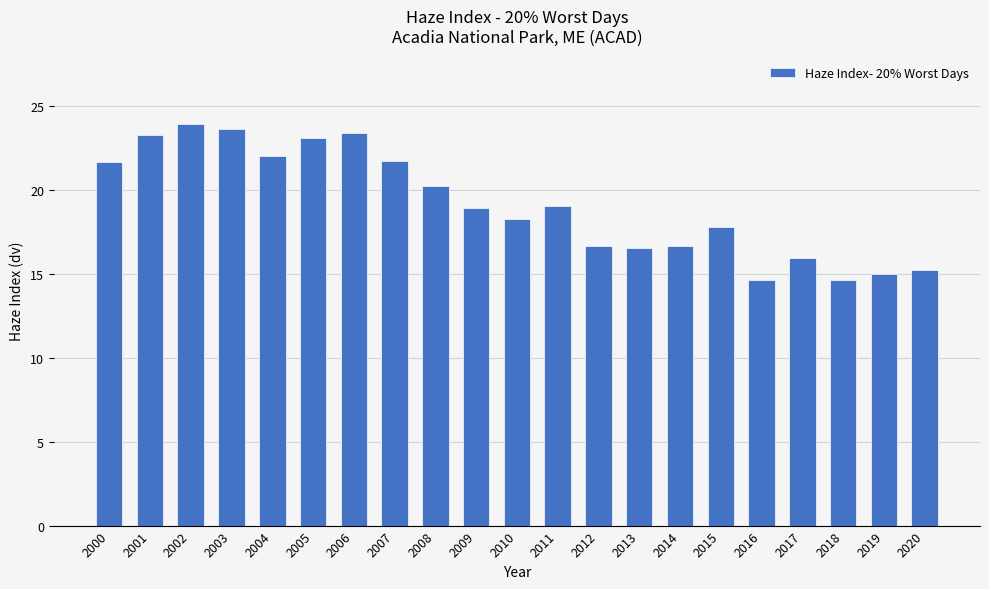

What is the value of the 15th bar from the left?

16.7